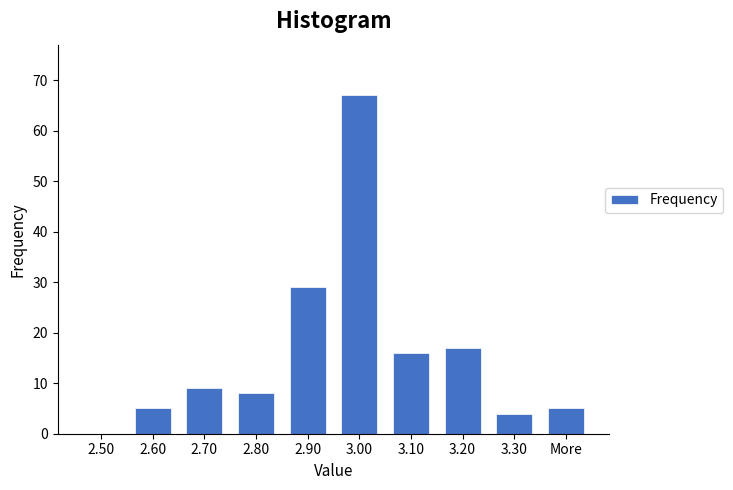

The chart shows a value of 107 at 3.00. True or false?

False